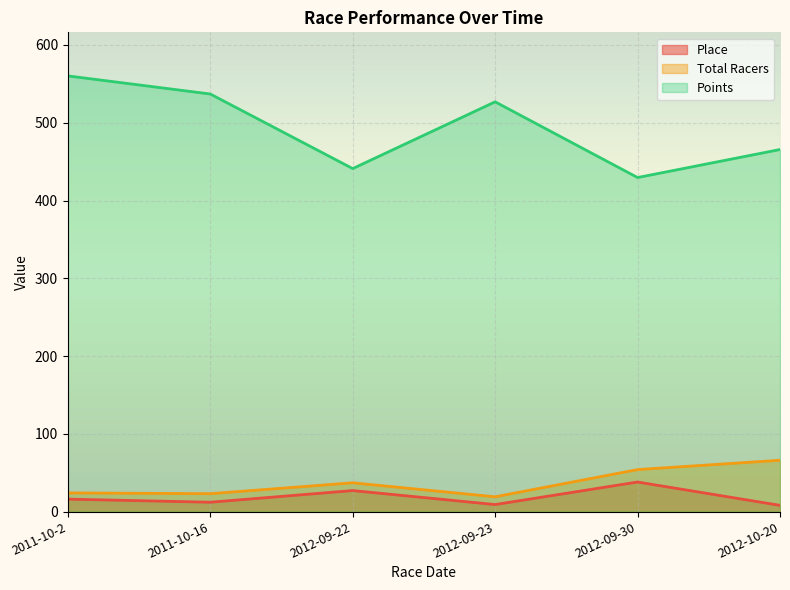

The value of Place at 2012-09-23 is 4.3. True or false?

False